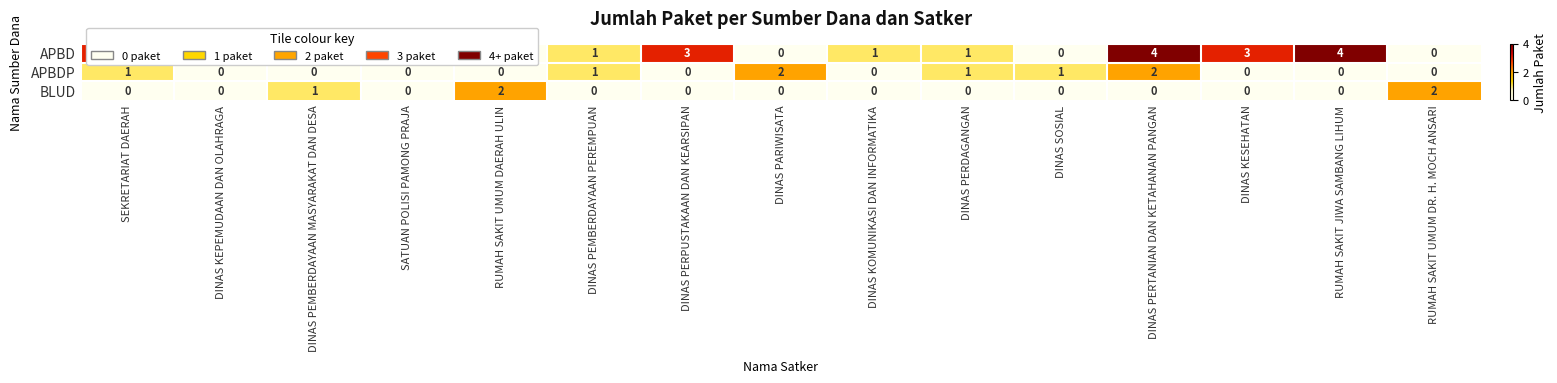

What is the difference between the second highest and minimum values in the APBD series?

4